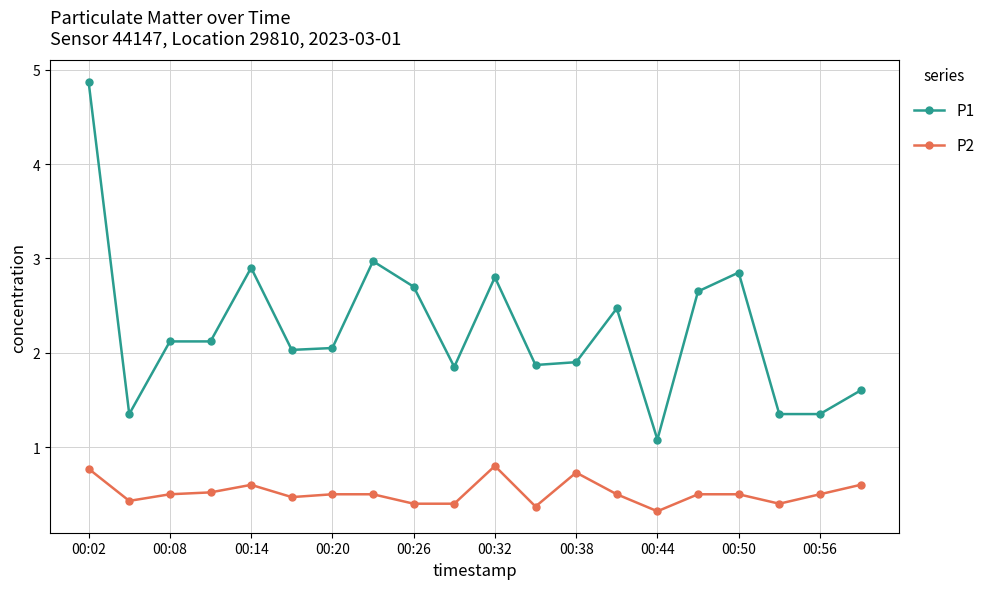

How many lines are shown in the chart?

2